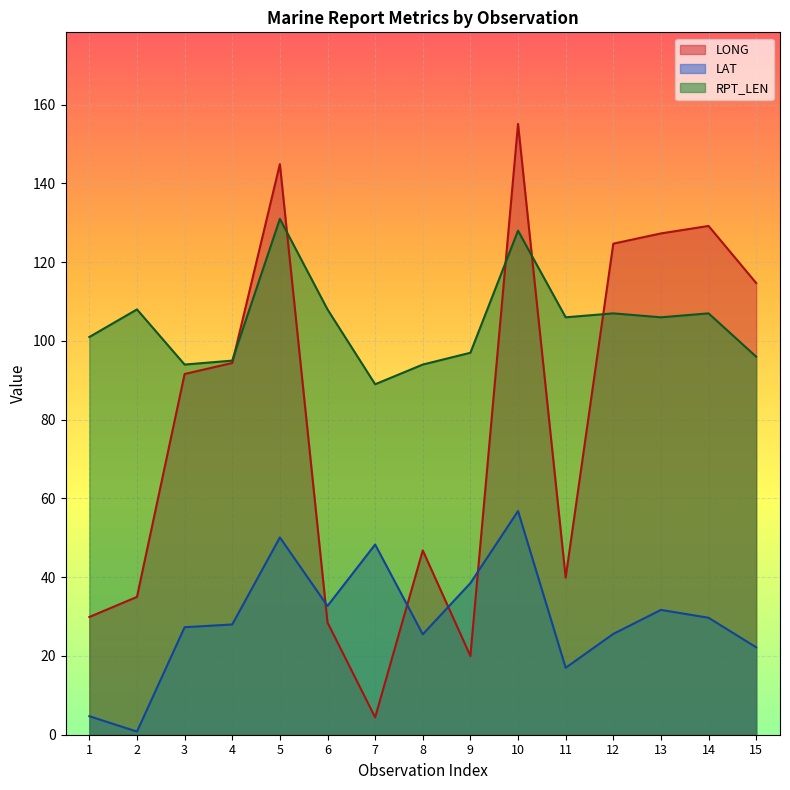

List the series in order of their peak value, highest first.

LONG, RPT_LEN, LAT